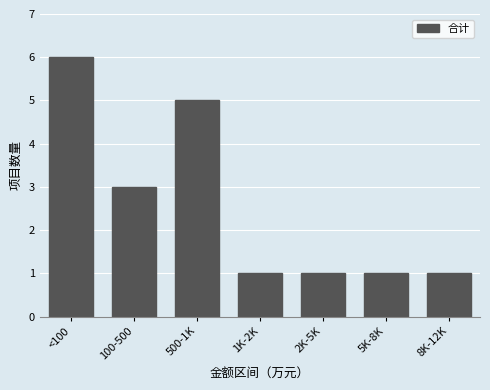

Reading right to left, extract all data points from this chart.

8K-12K=1	5K-8K=1	2K-5K=1	1K-2K=1	500-1K=5	100-500=3	<100=6